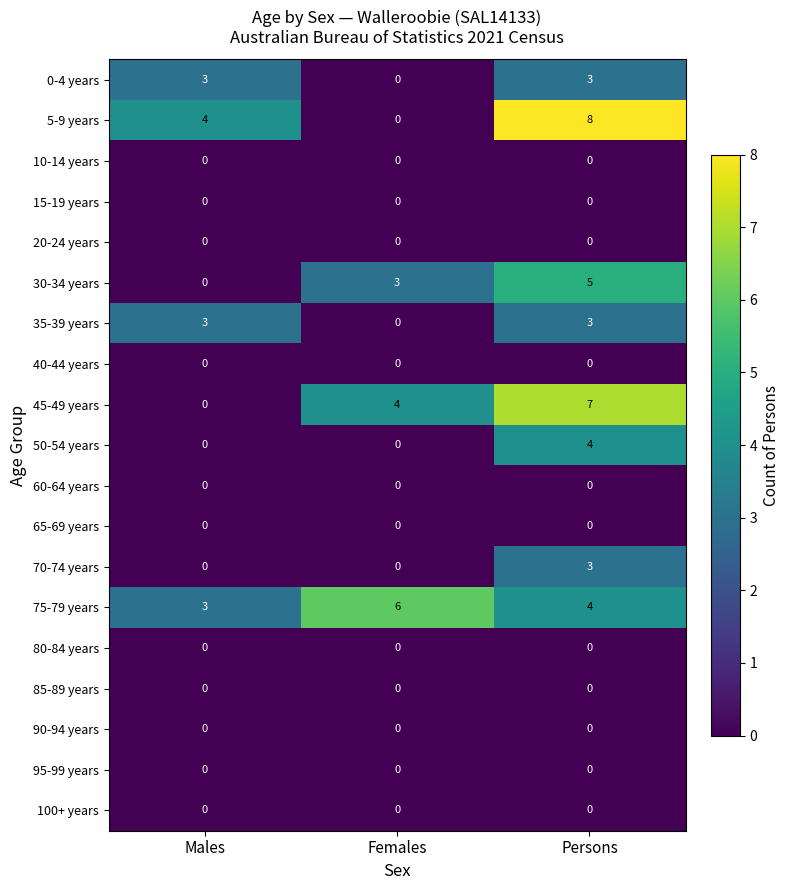

List the labels in order of 75-79 years value, smallest first.

Males, Persons, Females